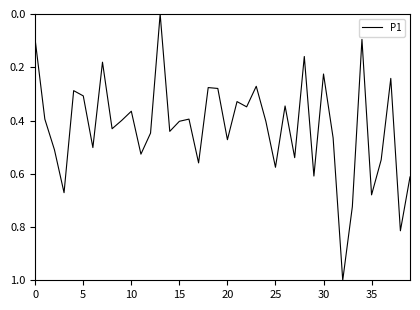

Is this an area chart (filled region under the line)?

No